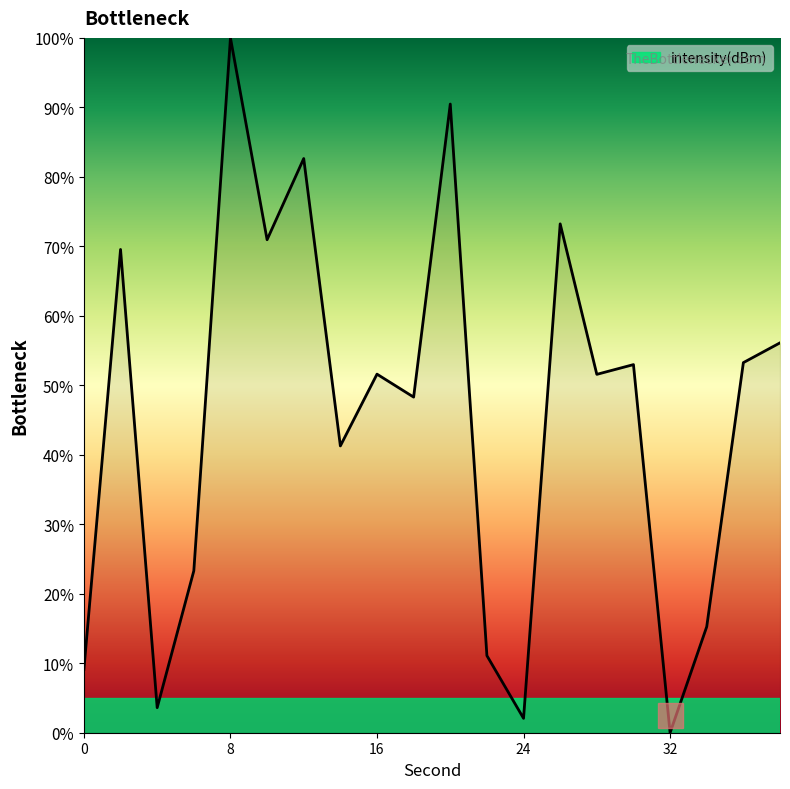

What is the difference between the maximum and minimum values?

100.0